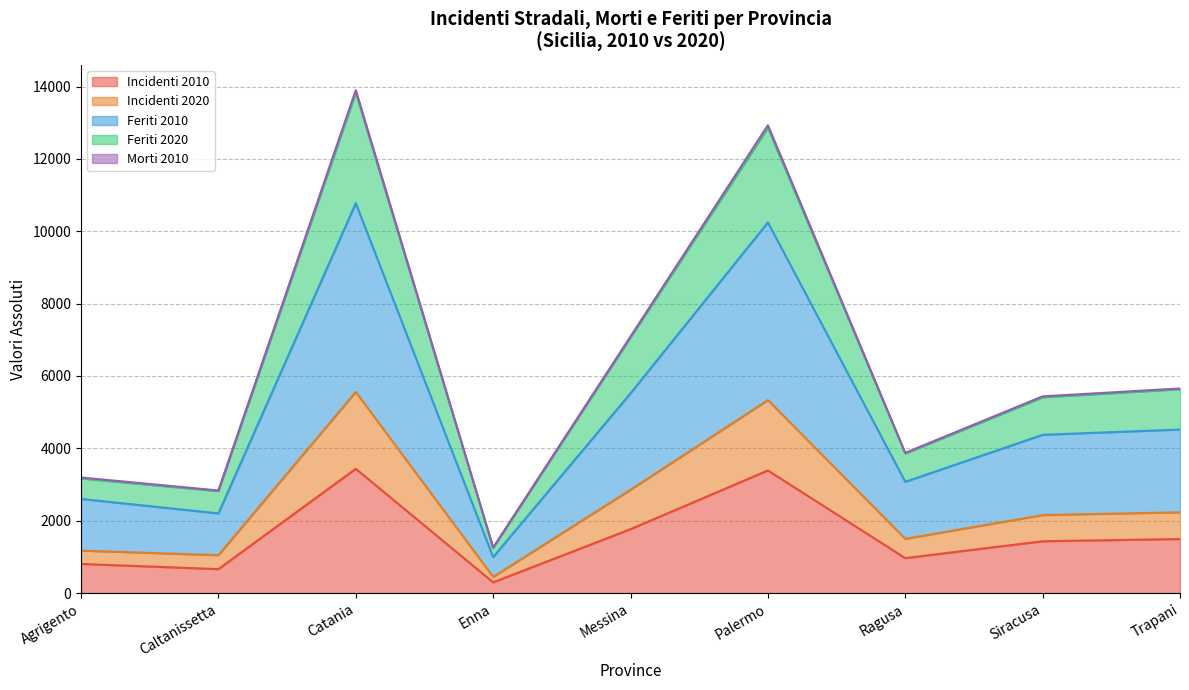

At which label does Incidenti 2010 reach its minimum?

Enna